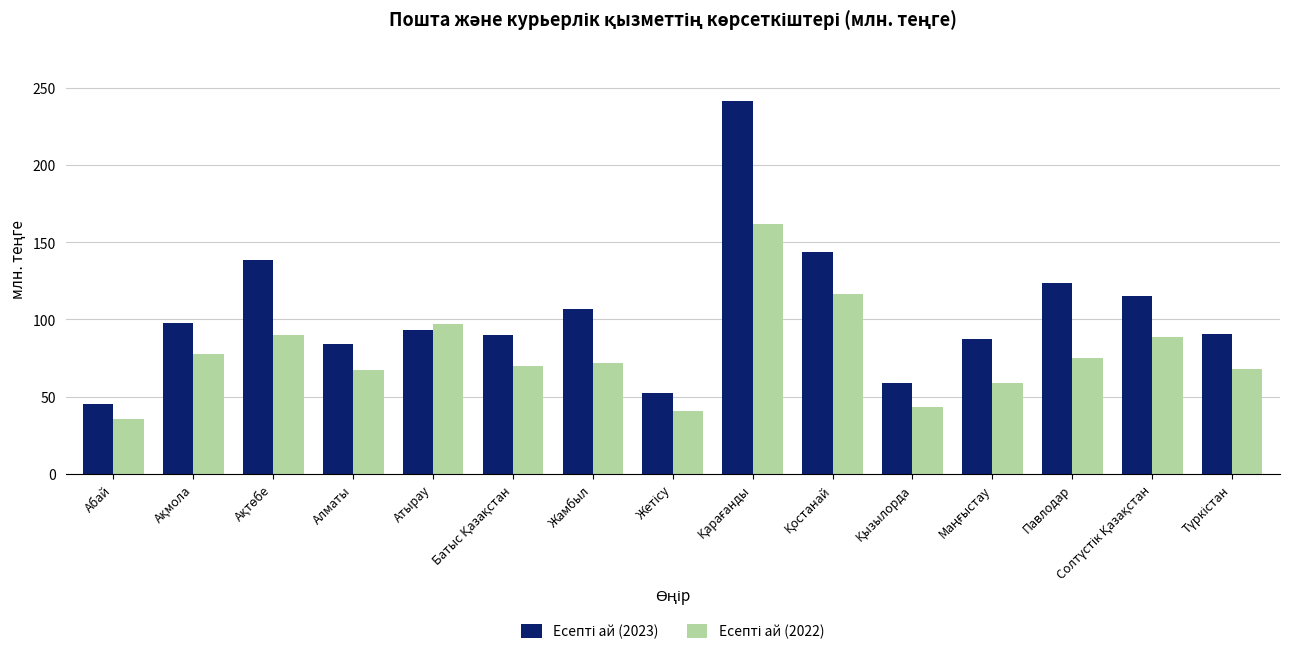

What is the difference between the highest and lowest values at Павлодар?

48.2